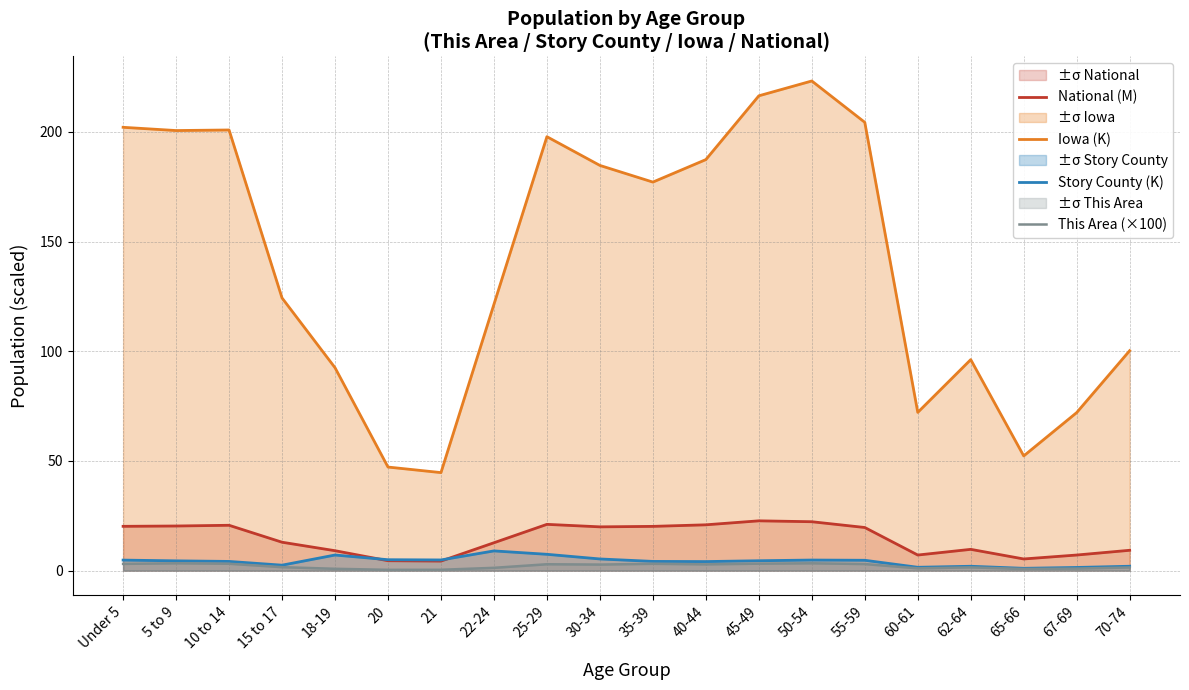

Reading left to right, transcribe all the data shown in this chart.

National (M): 20.2	20.3	20.7	13.0	9.1	4.5	4.4	12.7	21.1	20.0	20.2	20.9	22.7	22.3	19.7	7.1	9.7	5.3	7.1	9.3
Iowa (K): 202.1	200.6	200.9	124.3	92.5	47.2	44.7	121.4	197.8	184.7	177.1	187.4	216.5	223.2	204.4	72.2	96.2	52.3	72.1	100.3
Story County (K): 4.8	4.5	4.2	2.5	7.1	5.0	4.9	9.0	7.4	5.3	4.2	4.1	4.5	4.8	4.7	1.5	2.0	1.1	1.4	2.0
This Area (×100): 3.1	3.4	3.1	1.6	0.8	0.4	0.4	1.3	2.9	2.8	3.1	2.9	3.2	3.4	3.0	1.1	1.5	0.8	0.9	1.4